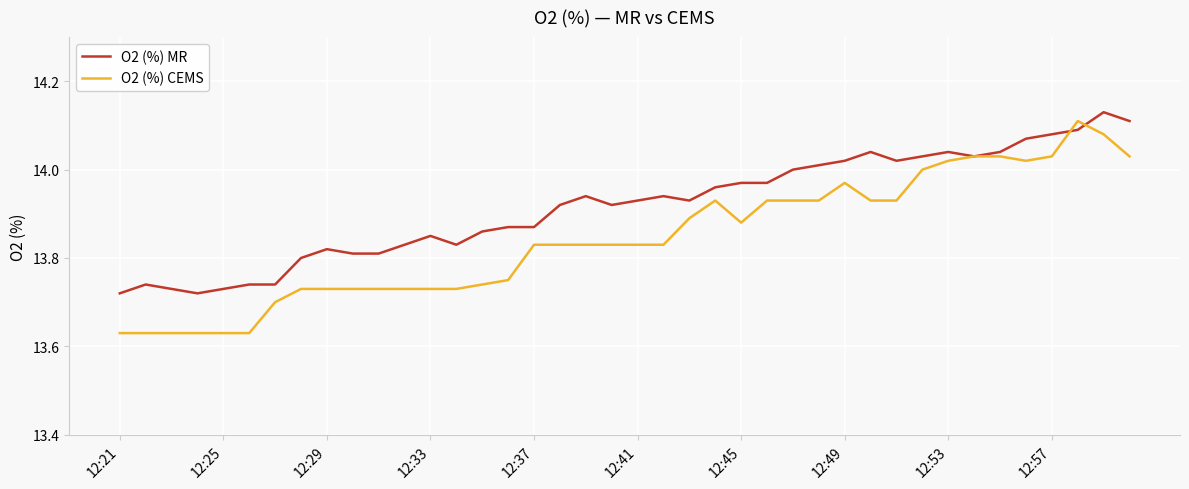

Which series has the widest spread of values?

O2 (%) CEMS